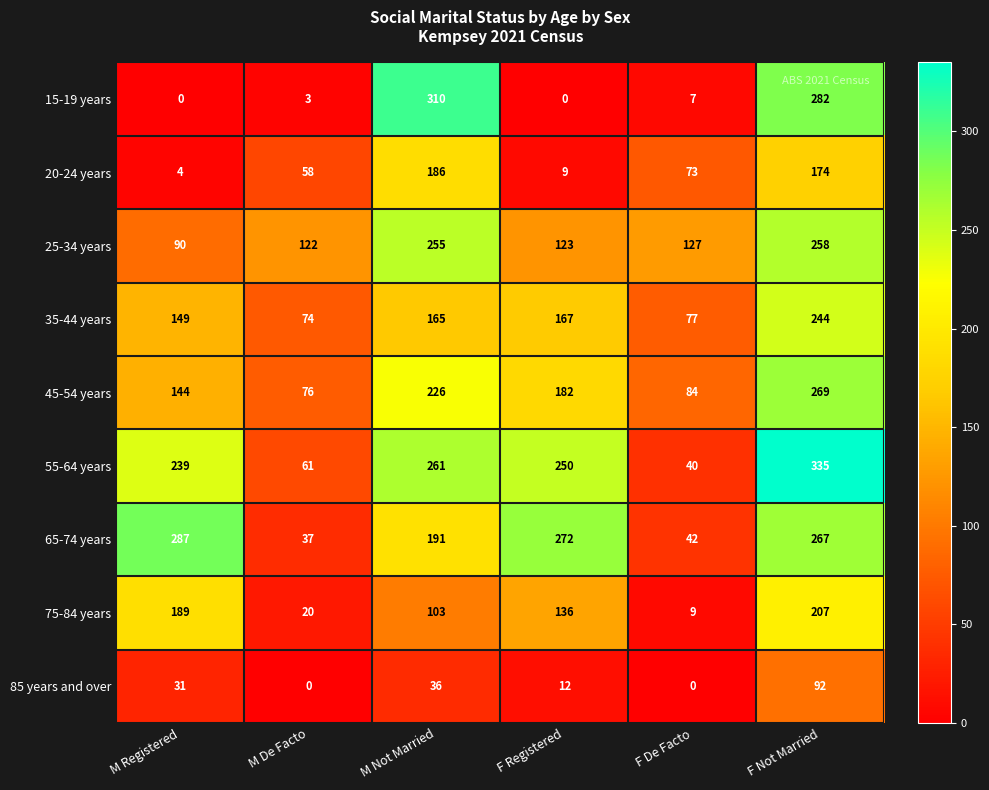

Which series has the largest total across all categories?

55-64 years